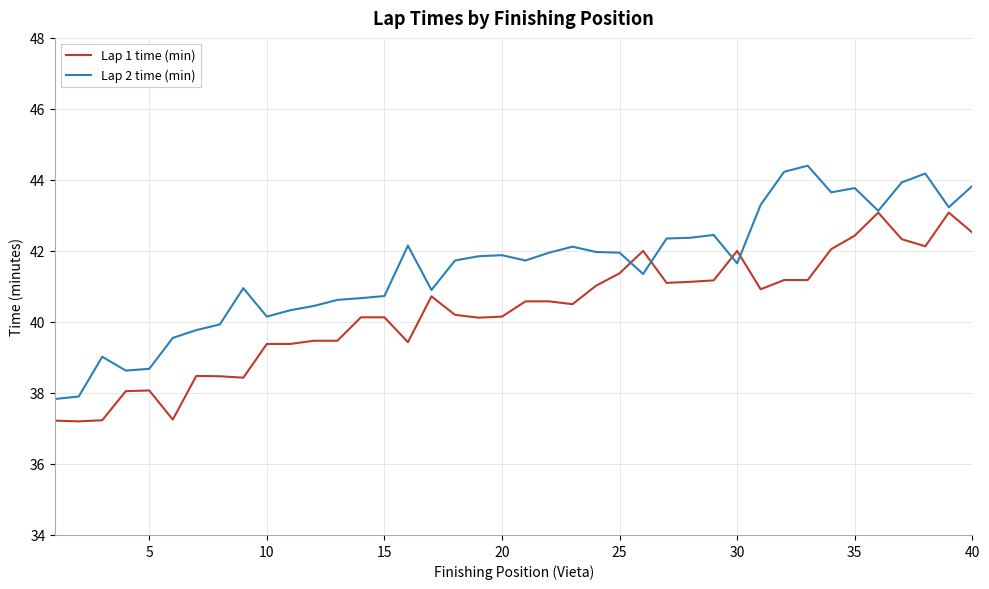

What are all the series names shown in the legend?

Lap 1 time (min), Lap 2 time (min)